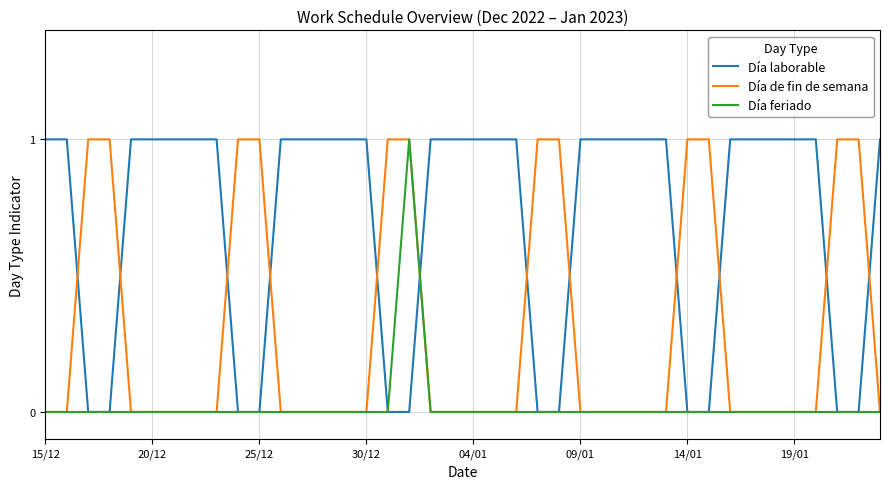

True or false: Día de fin de semana and Día laborable intersect in this chart.

True